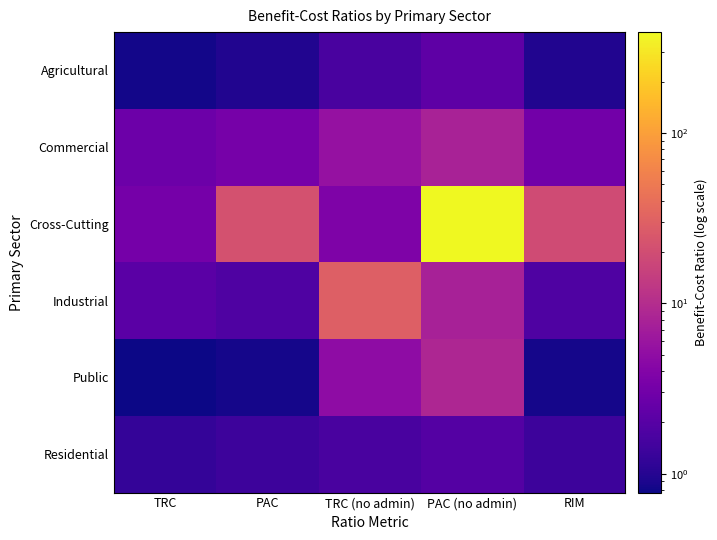

At which category does the chart reach its minimum across all series?

TRC